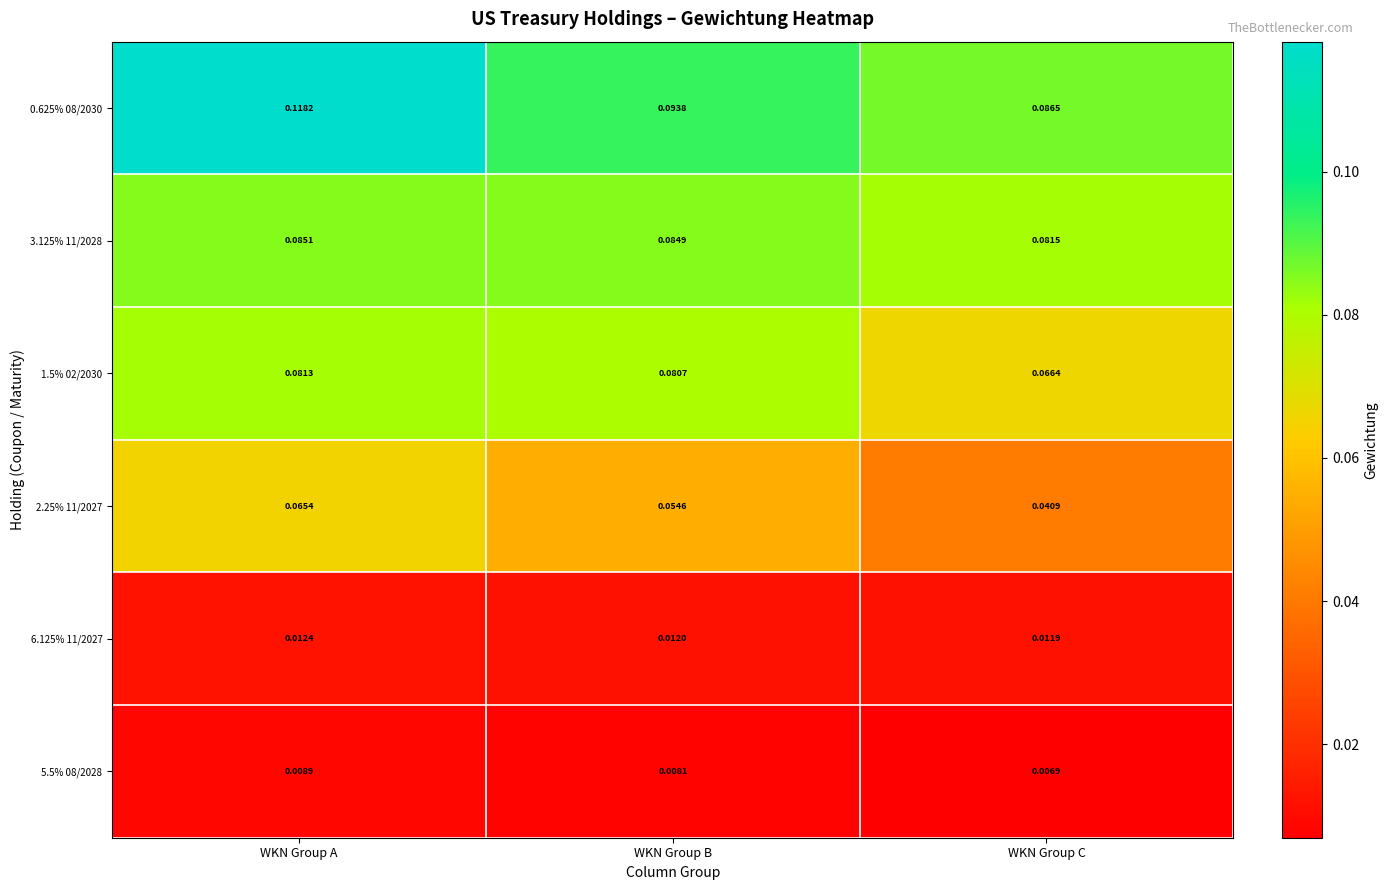

List the labels in order of 5.5% 08/2028 value, smallest first.

WKN Group C, WKN Group B, WKN Group A